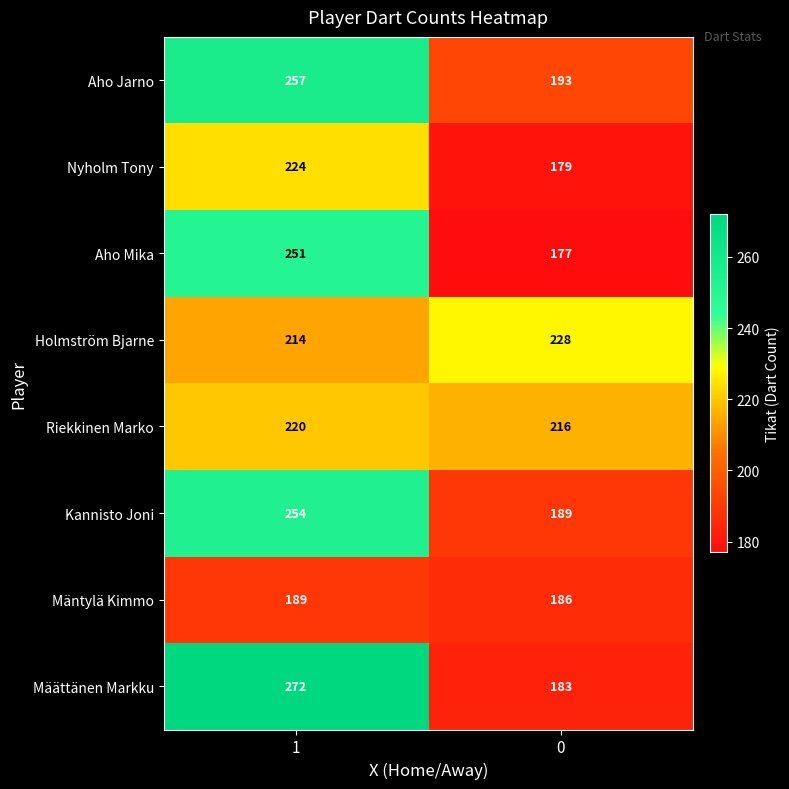

Which category has the highest value across all series?

1